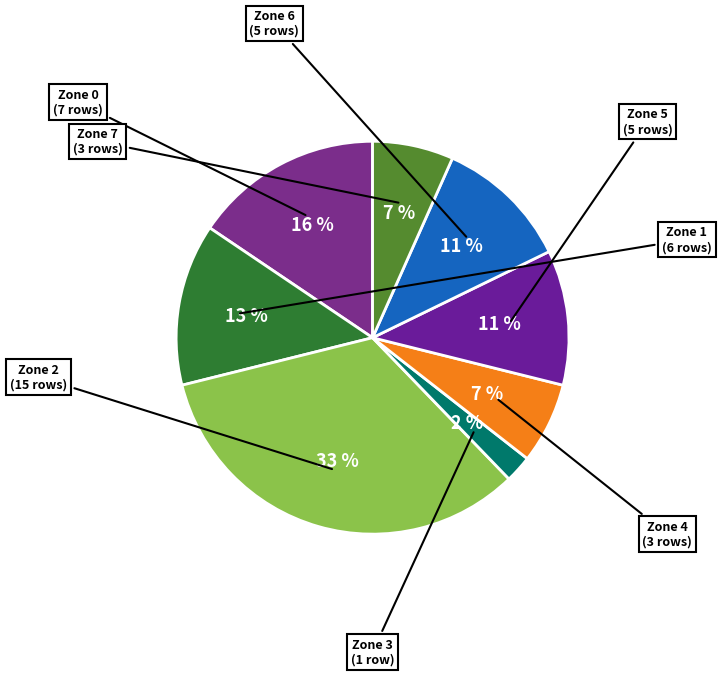

To the nearest percent, what is the average slice percentage?

12%